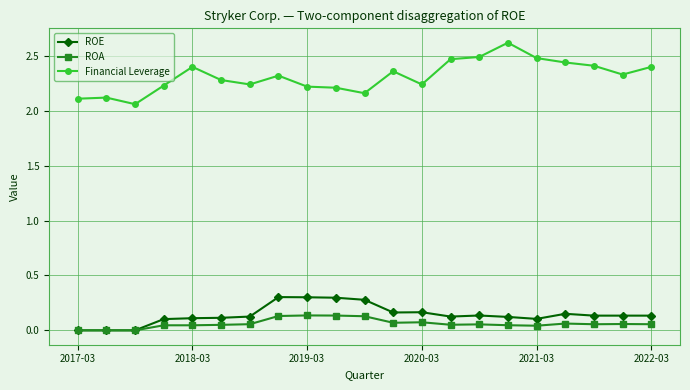

True or false: ROA and Financial Leverage intersect in this chart.

False